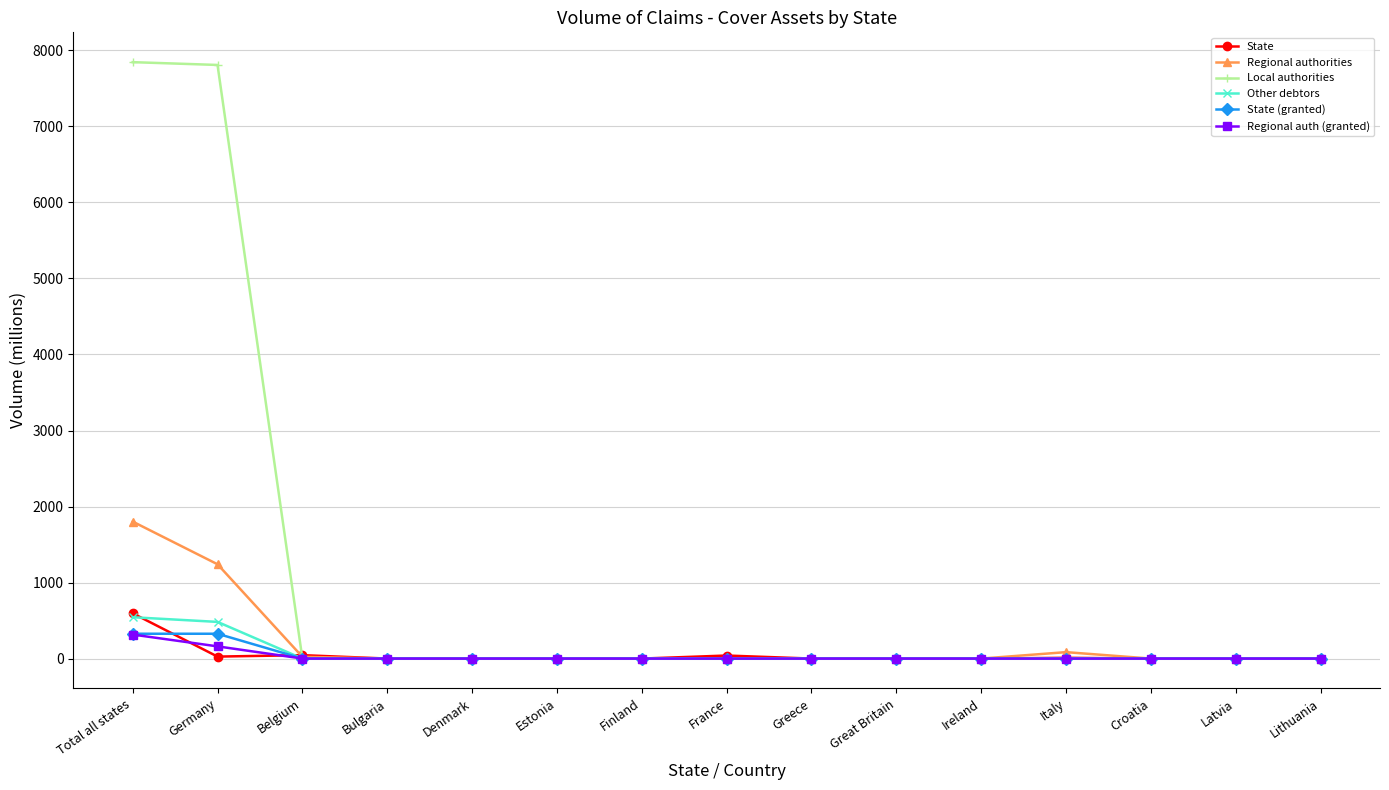

What is the label of the 11th point from the right?

Denmark